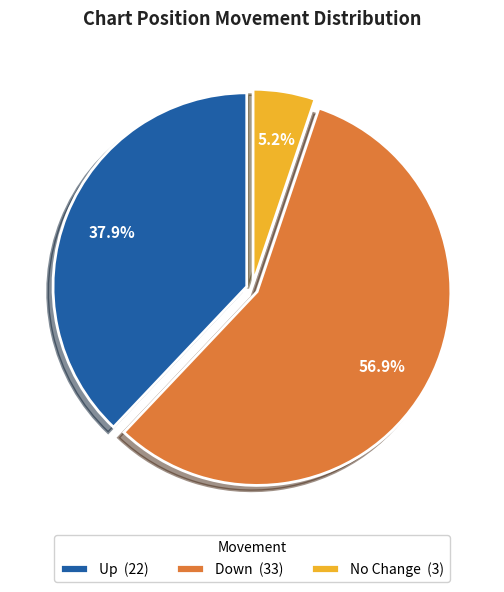

Which has a higher value, No Change (3) or Down (33)?

Down (33)